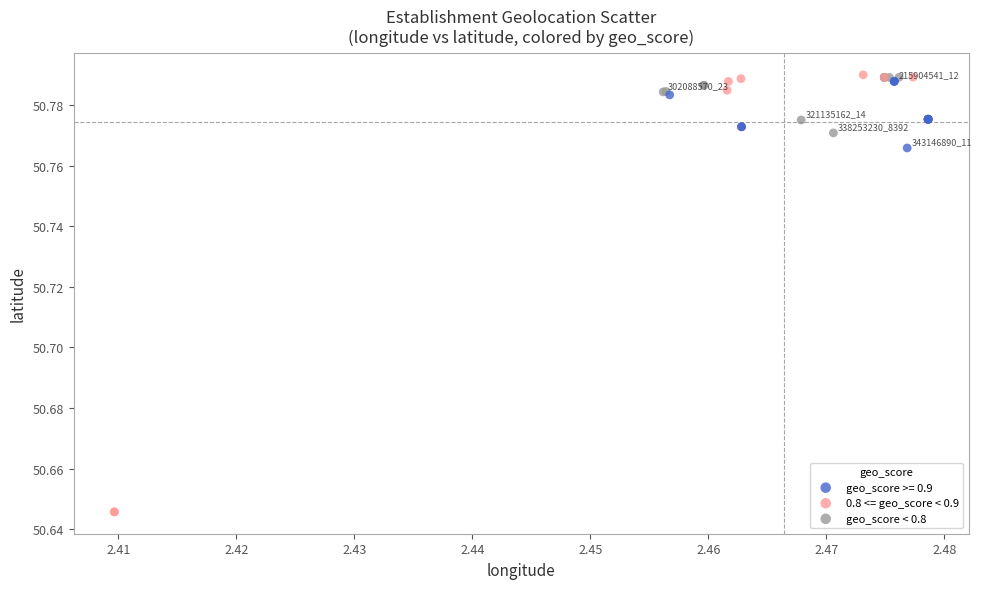

Which series reaches the minimum Y coordinate?

0.8 <= geo_score < 0.9